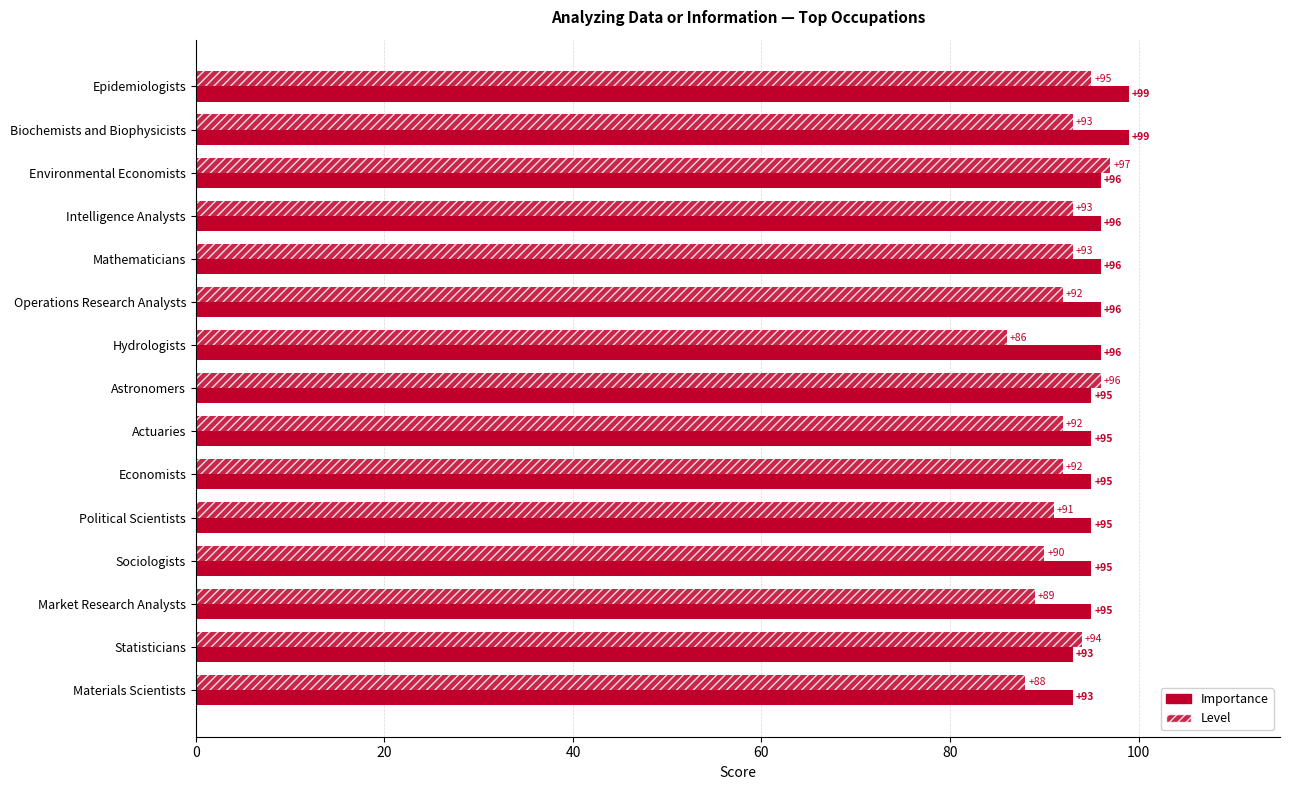

What is the difference between the maximum and minimum values in the Level series?

11